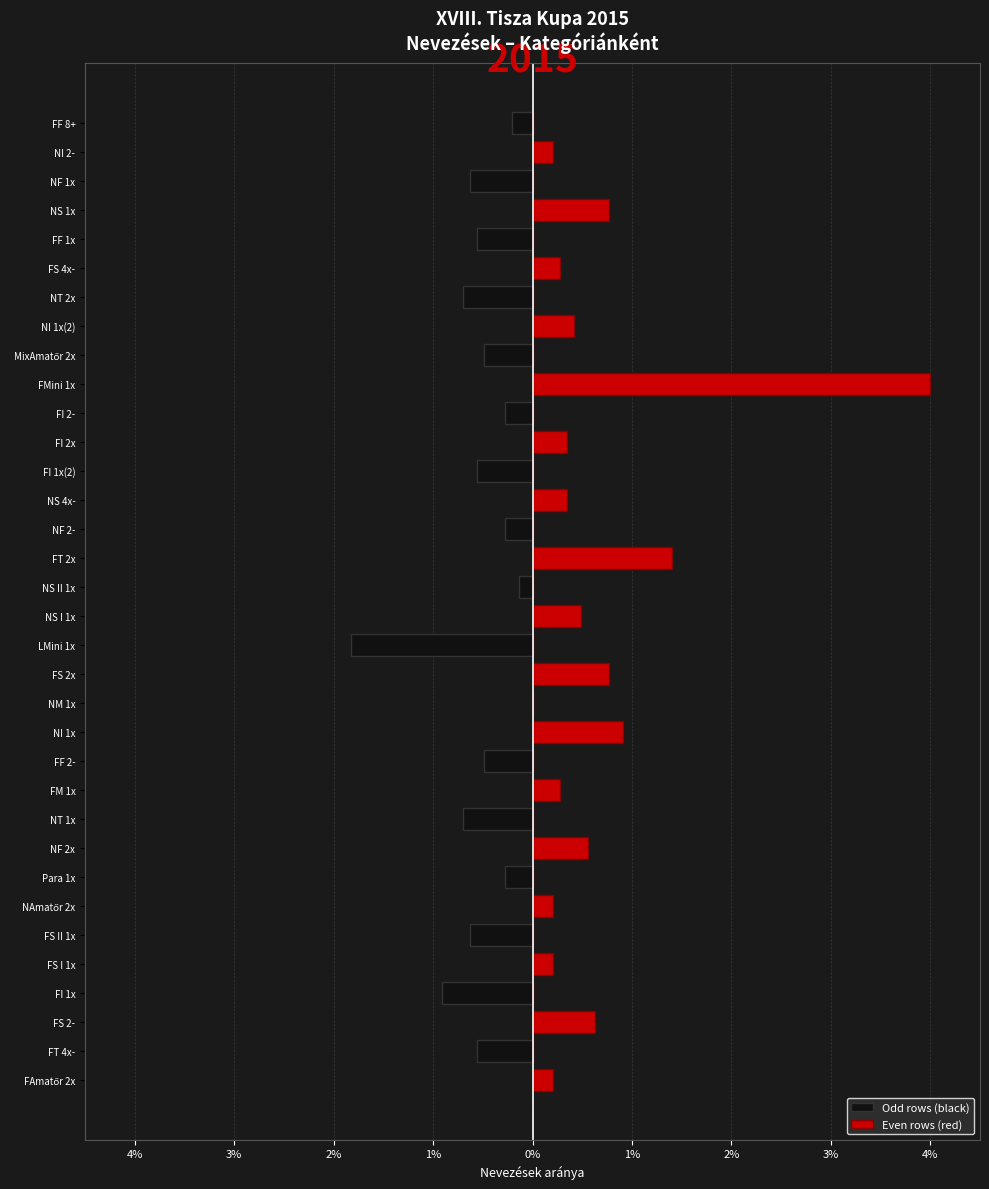

How many groups of bars are there?

34